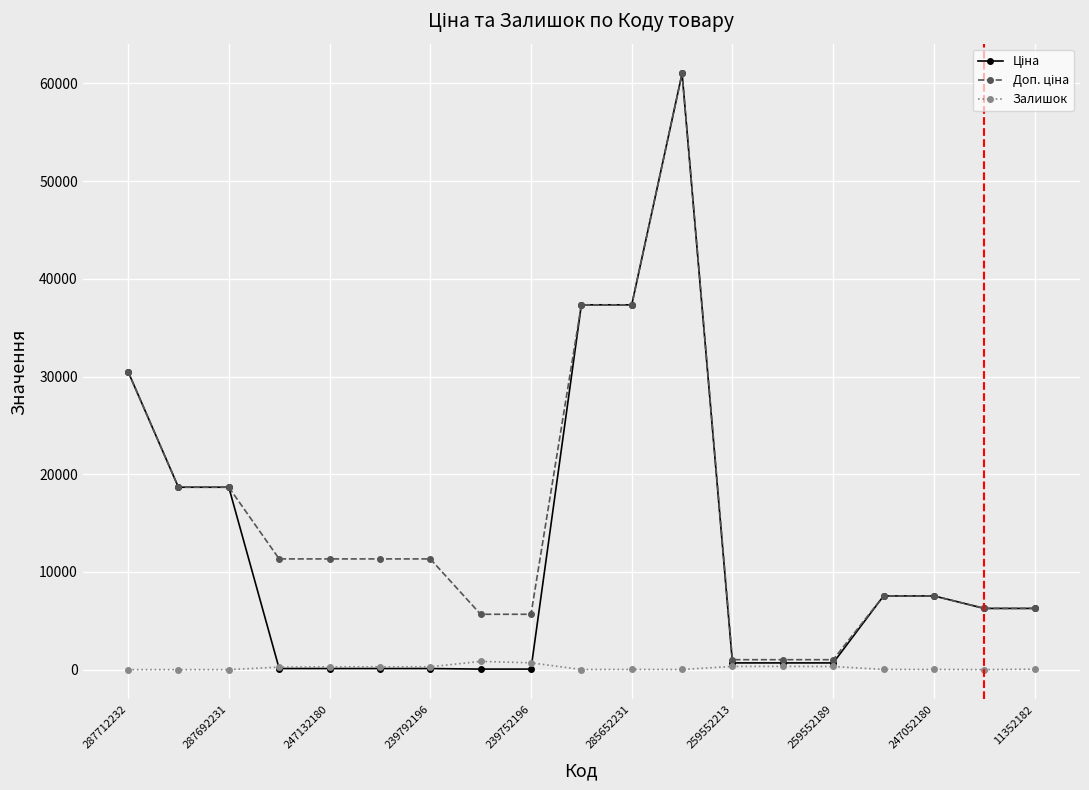

Is this an area chart (filled region under the line)?

No